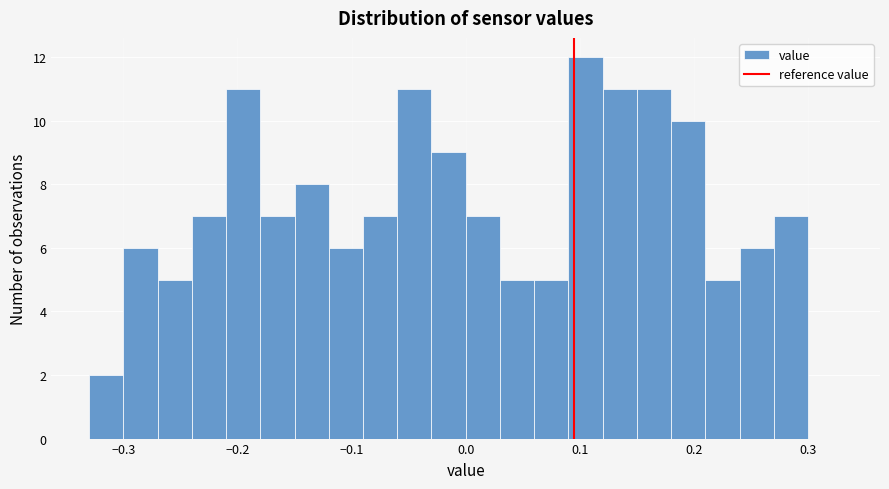

Read against the x-axis, roughly where is the centre of the tallest bar?

0.11